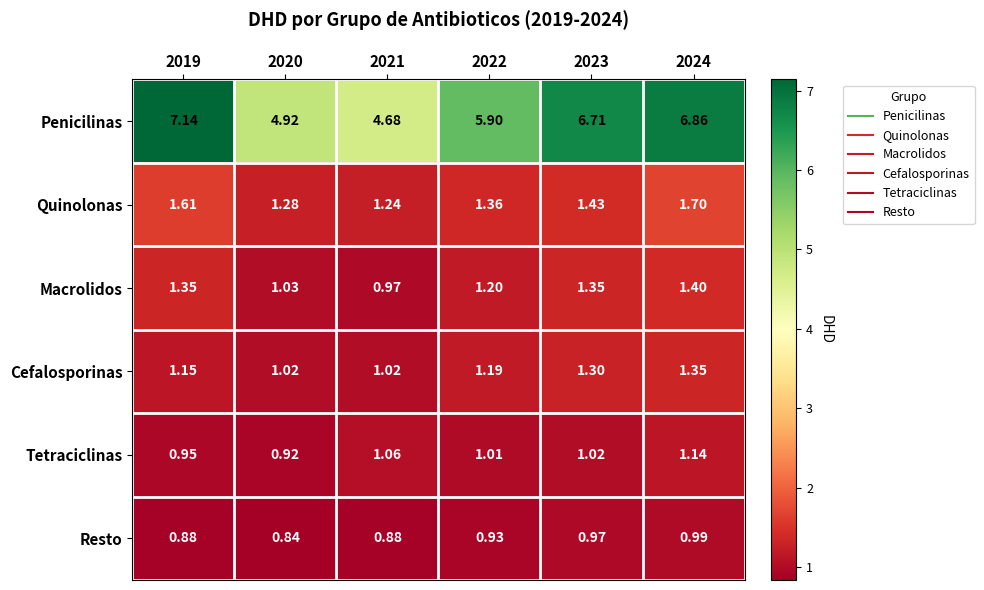

Rank the series at 2023 from lowest to highest value.

Resto, Tetraciclinas, Cefalosporinas, Macrolidos, Quinolonas, Penicilinas